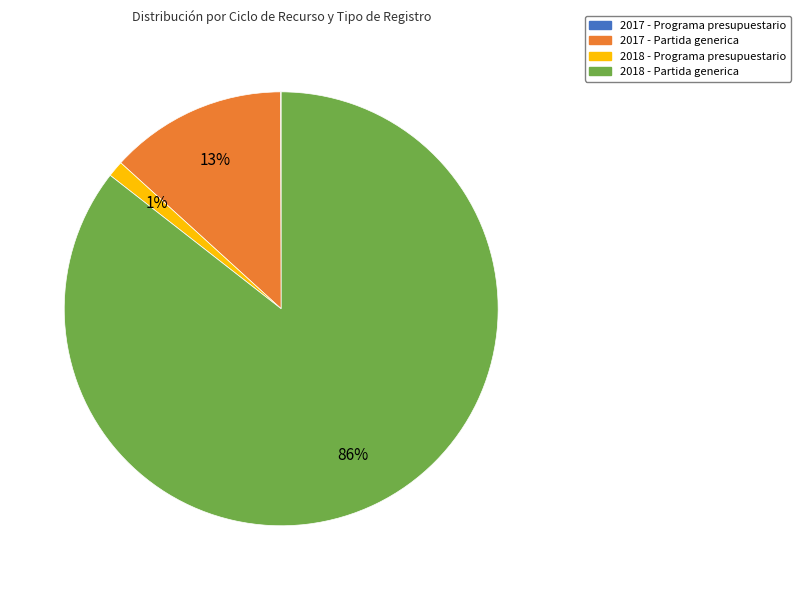

Is there any slice that represents more than half of the pie?

Yes